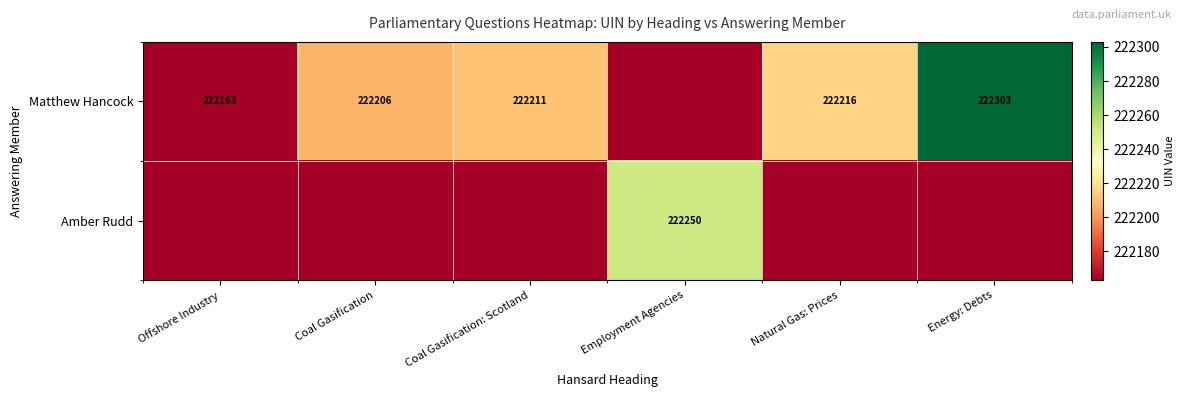

The value of Matthew Hancock at Coal Gasification: Scotland is 350102. True or false?

False